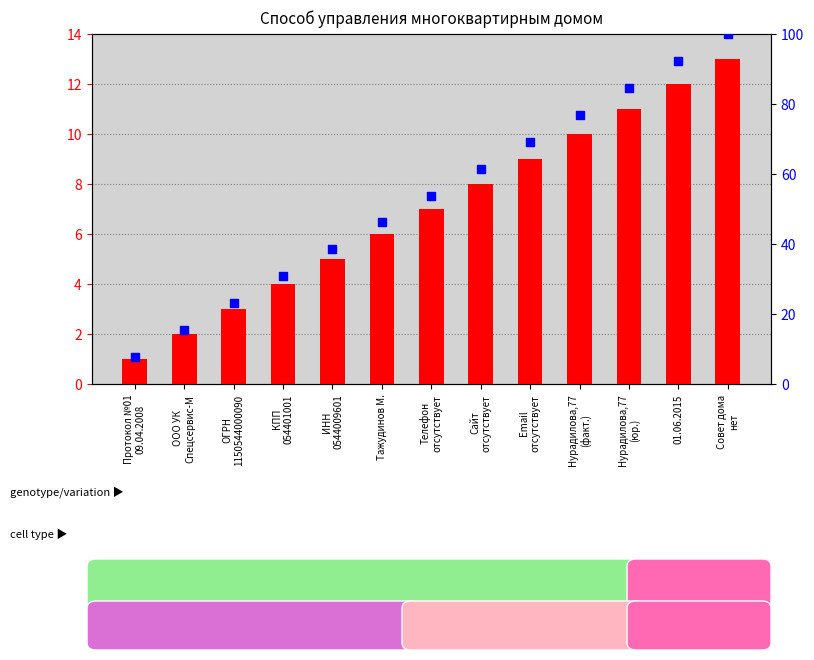

Is the value of count at Нурадилова,77
(юр.) greater than the value of percentile rank within the sample at Телефон
отсутствует?

No